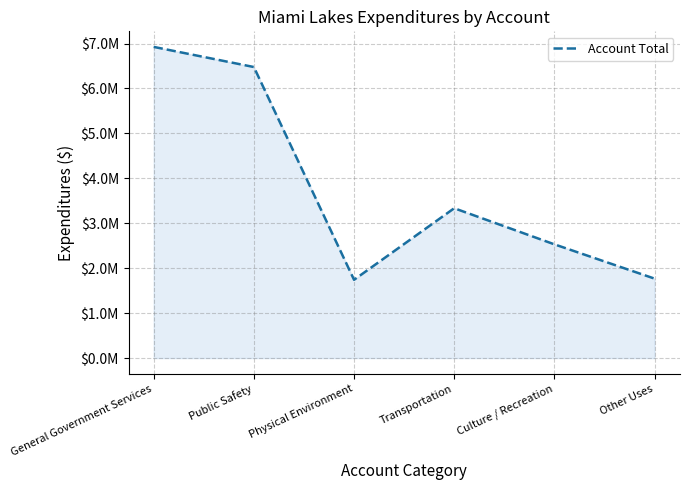

Does the chart have visible grid lines?

Yes